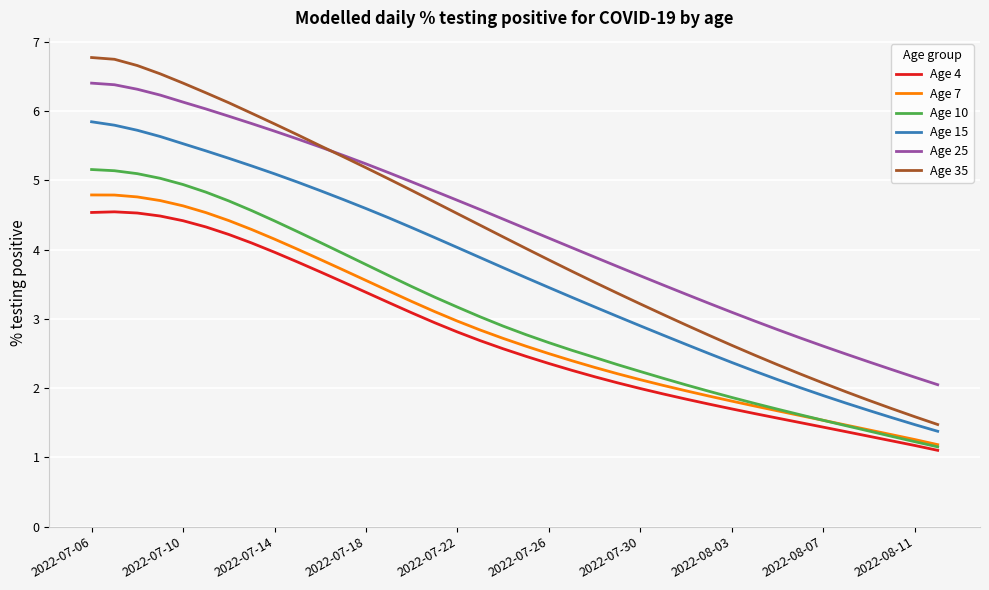

What is the highest value of the Age 35 series?

6.8